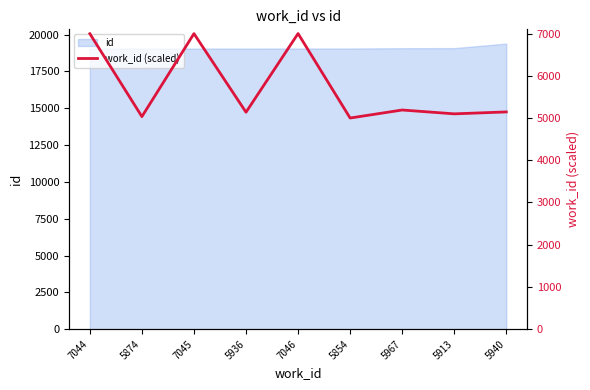

What is the value of the 4th point from the left?

5137.6